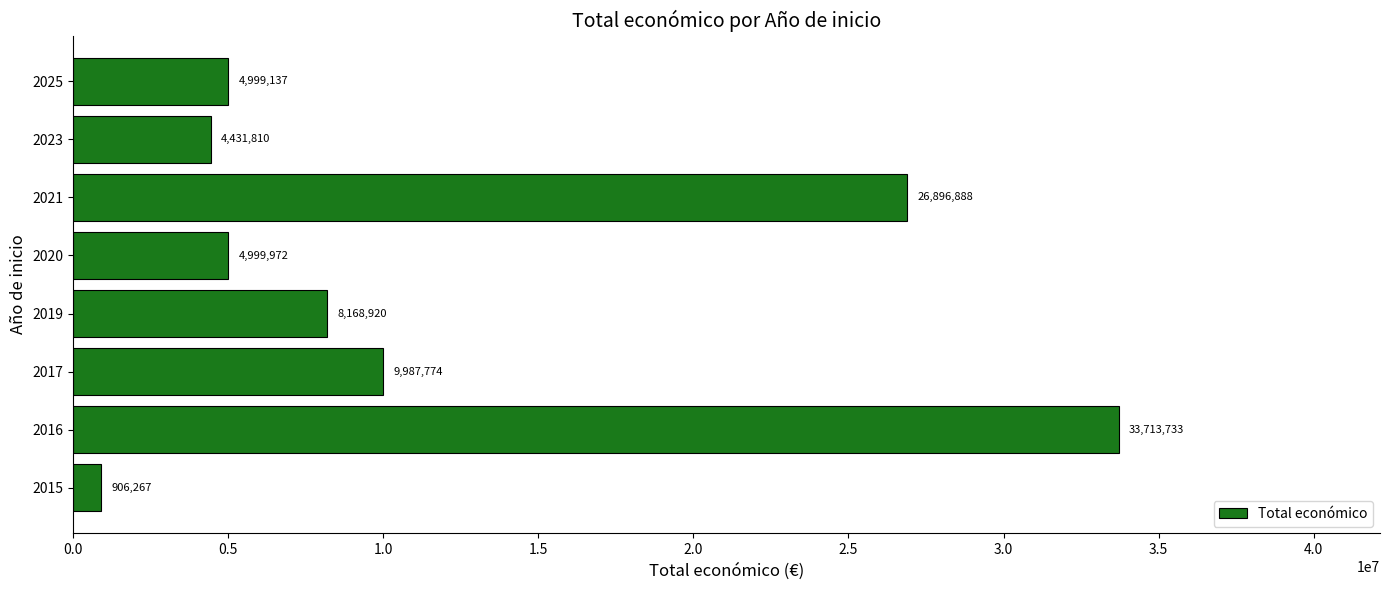

The chart shows a value of 9778065 at 2016. True or false?

False